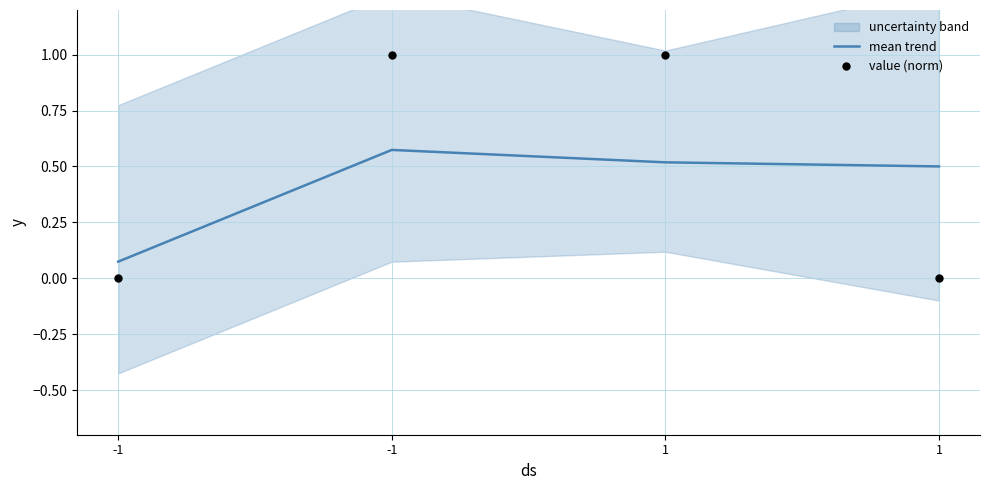

Which series contains the highest Y value?

value (norm)